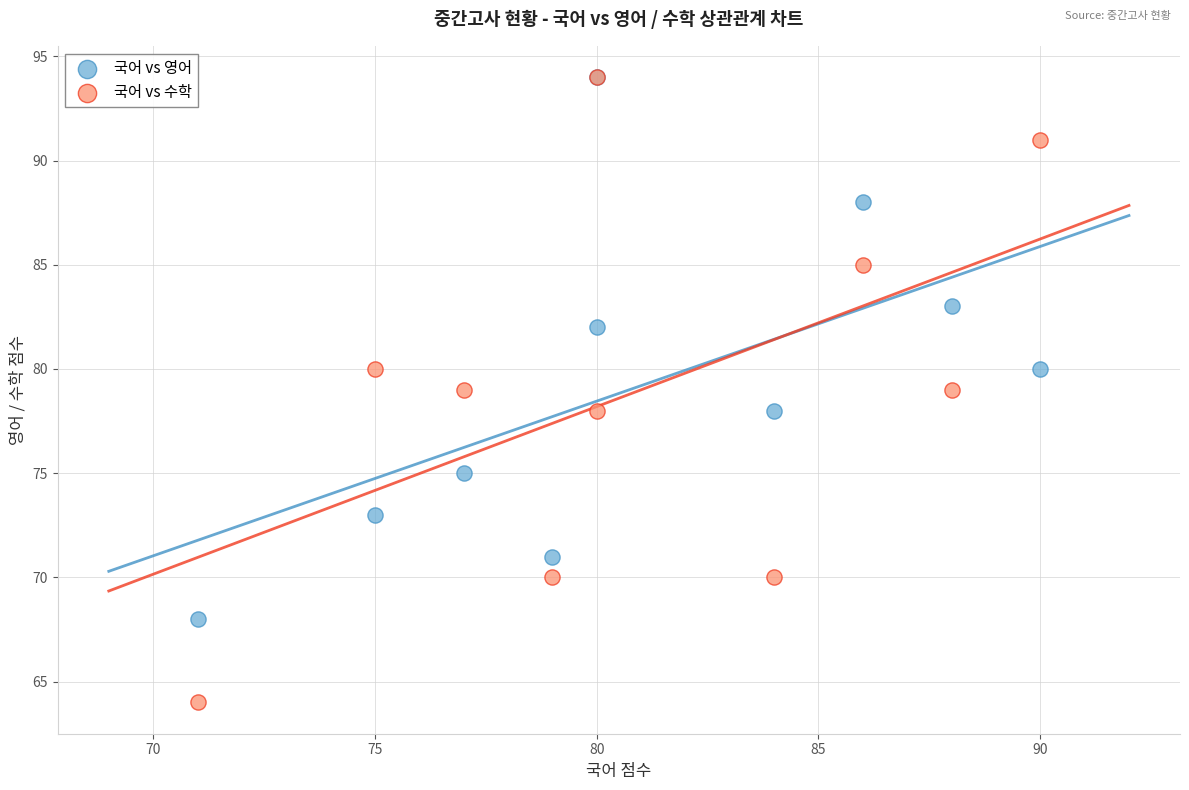

What are all the series names shown in the legend?

국어 vs 영어, 국어 vs 수학